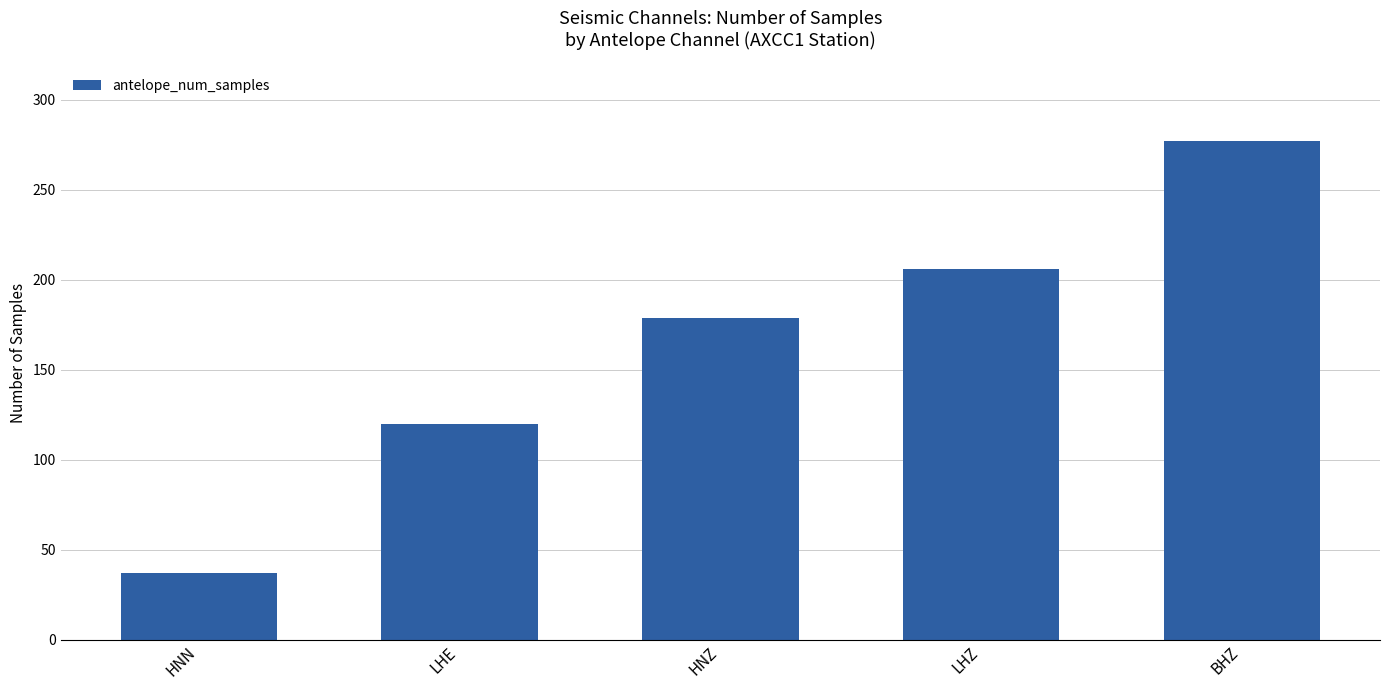

How many values are between 120 and 206?

3